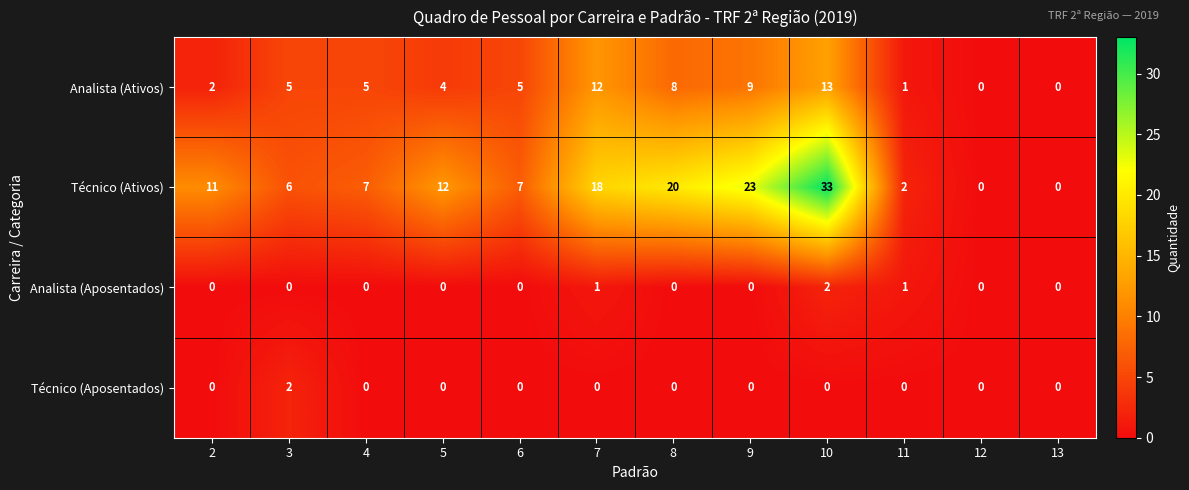

The Analista (Ativos) series shows 4 at 5. True or false?

True